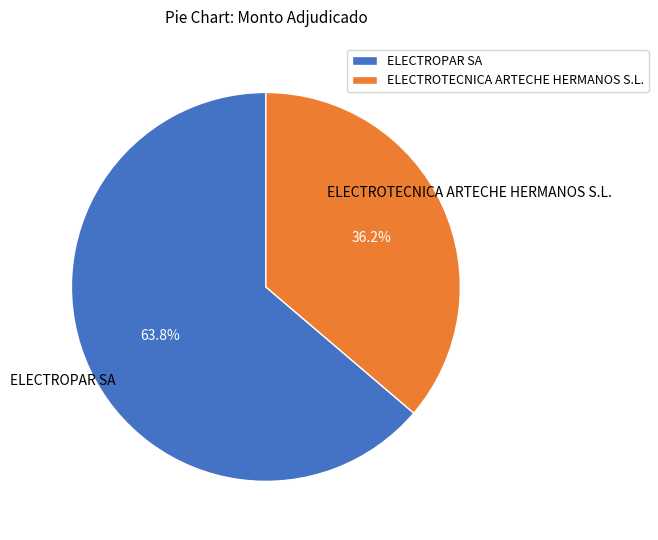

Which slice is the smallest?

ELECTROTECNICA ARTECHE HERMANOS S.L.